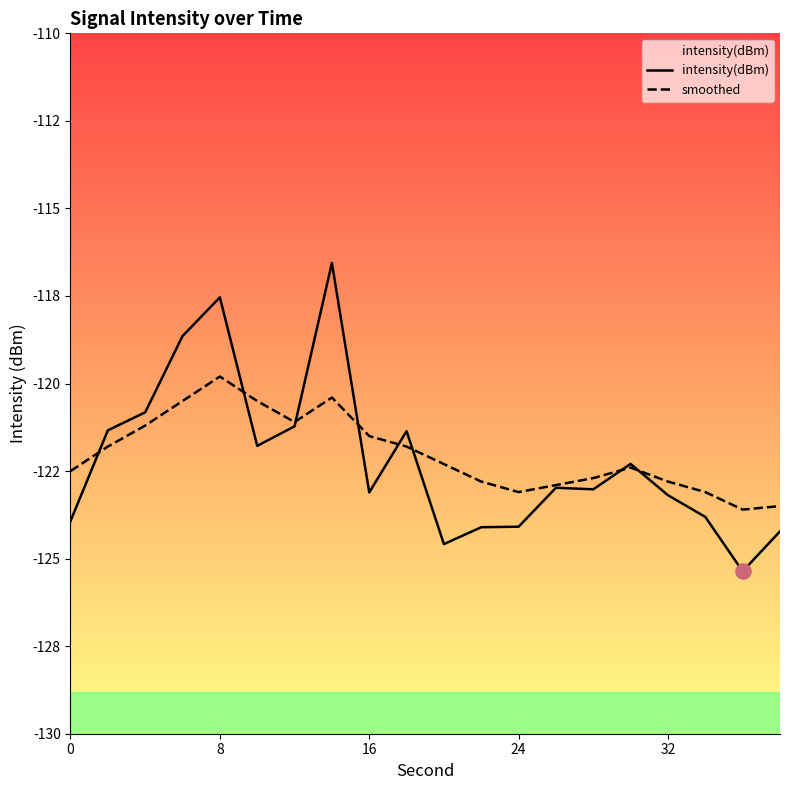

Which series has the largest Y range (max minus min)?

intensity(dBm)